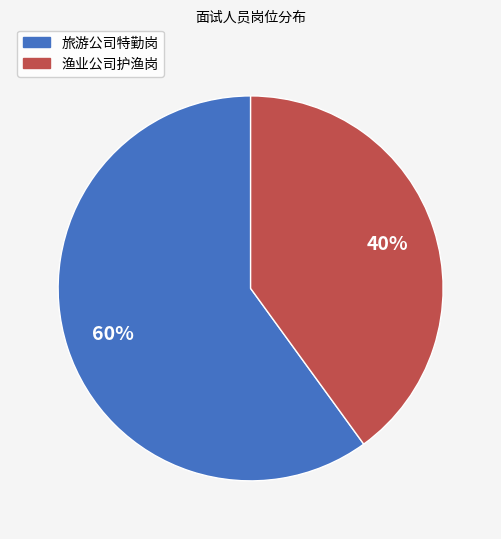

Combined, do 渔业公司护渔岗 and 旅游公司特勤岗 account for over 50%?

Yes